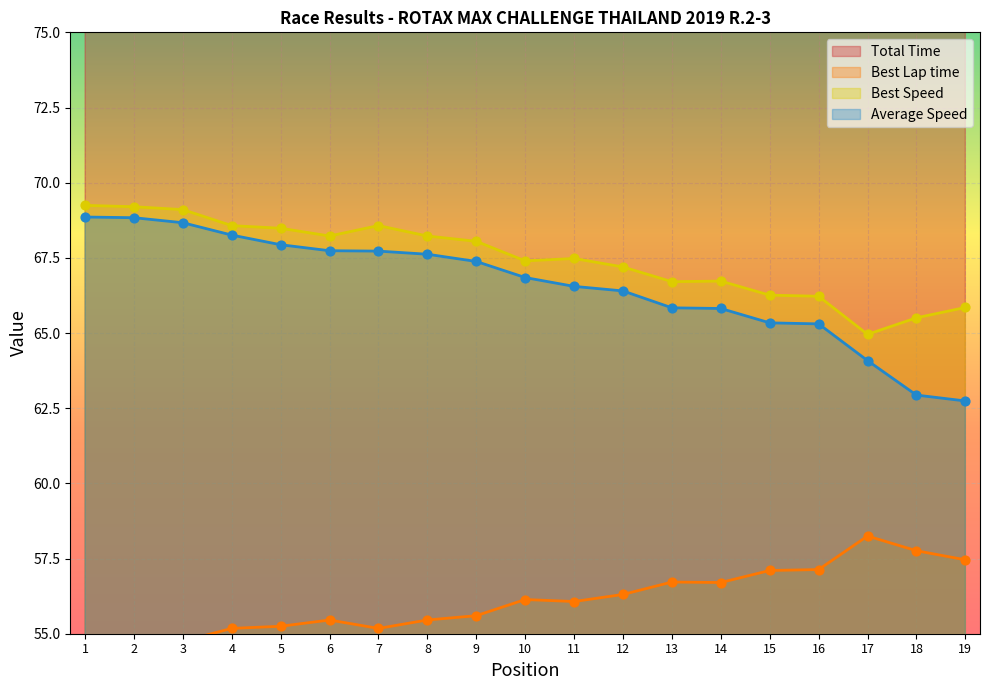

What are all the series names shown in the legend?

Total Time, Best Lap time, Best Speed, Average Speed